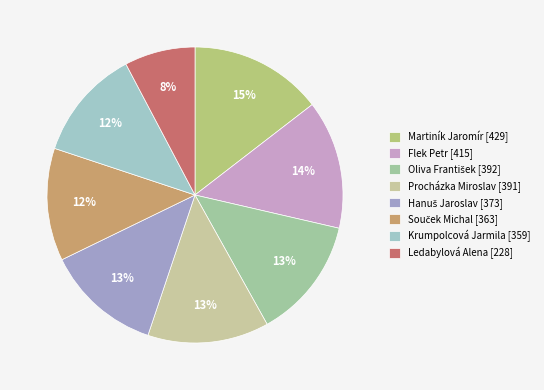

Between Procházka Miroslav [391] and Ledabylová Alena [228], which is larger?

Procházka Miroslav [391]